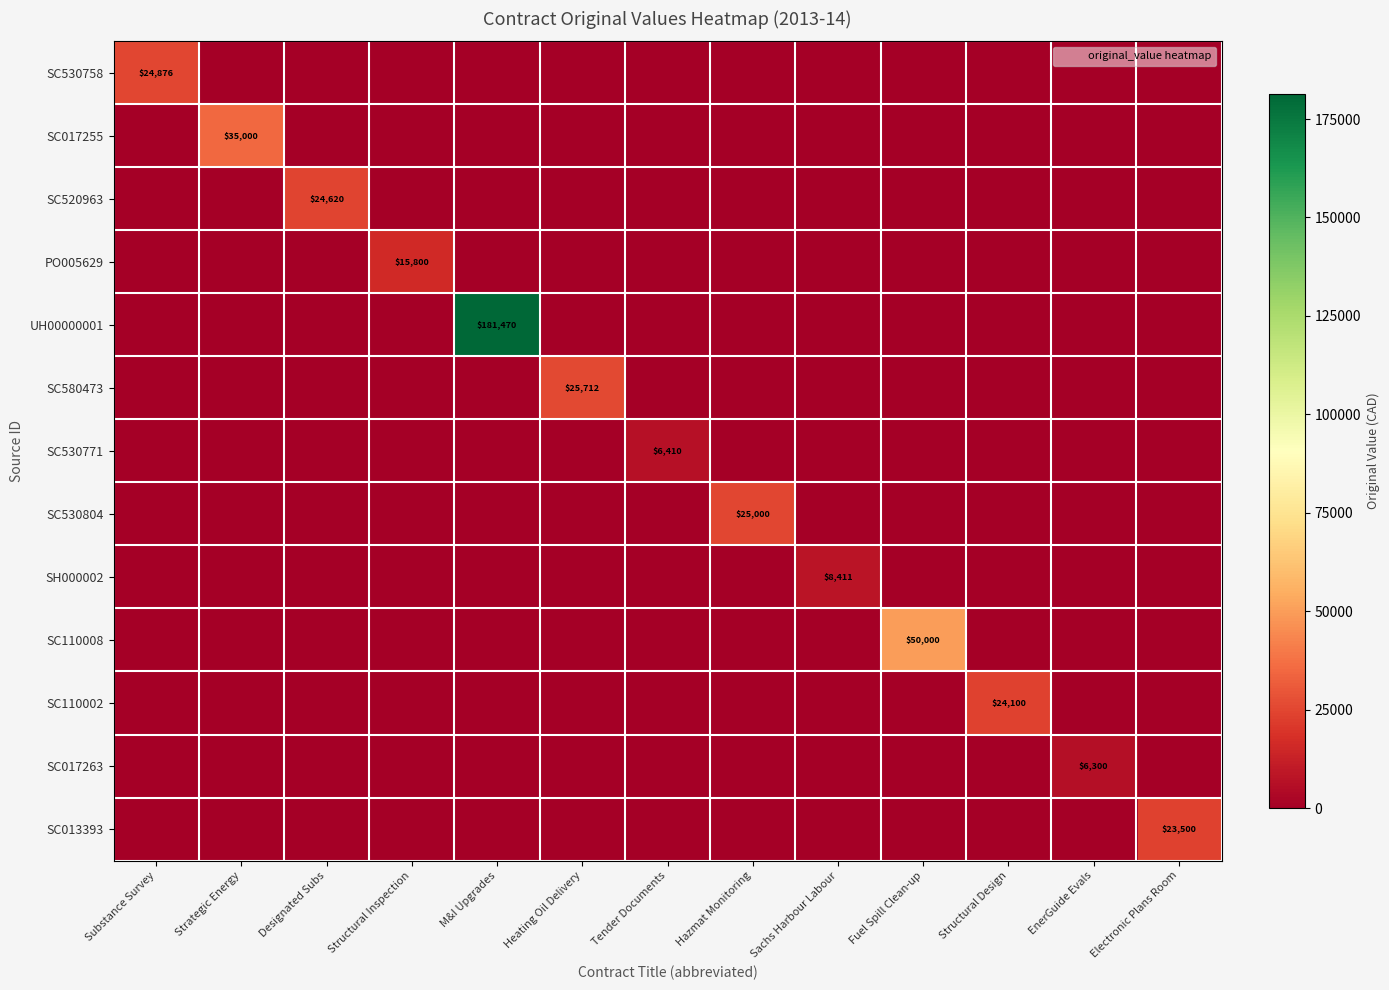

Rank the series by their maximum value, from lowest to highest.

SC017263, SC530771, SH000002, PO005629, SC013393, SC110002, SC520963, SC530758, SC530804, SC580473, SC017255, SC110008, UH00000001